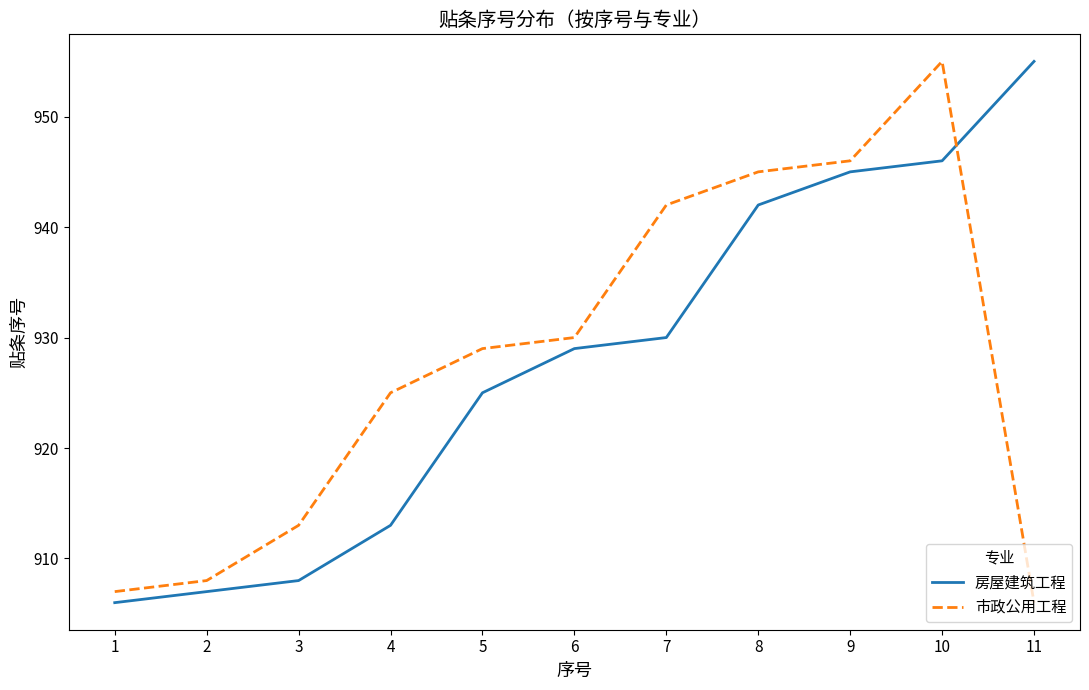

Count the number of categories in the chart.

11